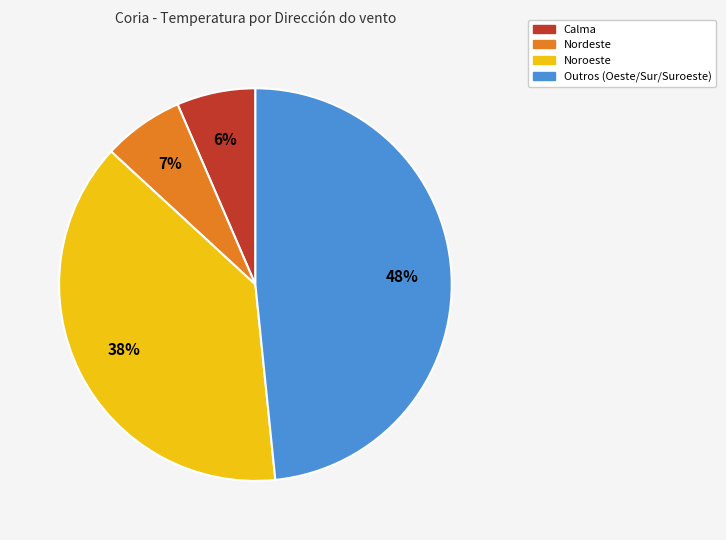

Does any single category account for the majority?

No